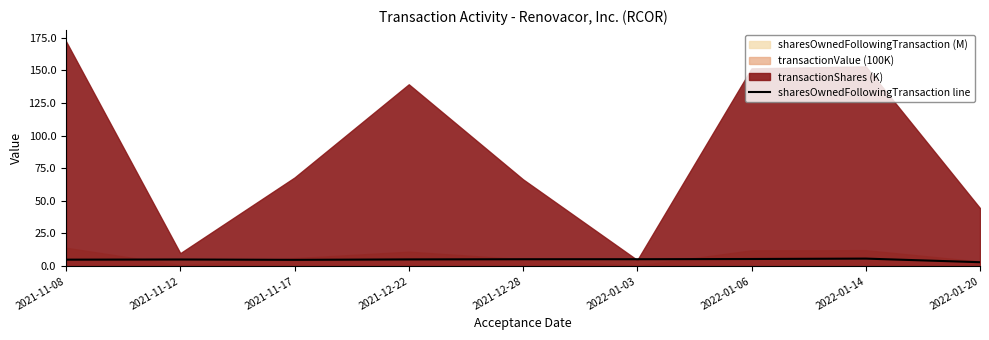

Which label corresponds to the largest value in the chart?

2022-01-14